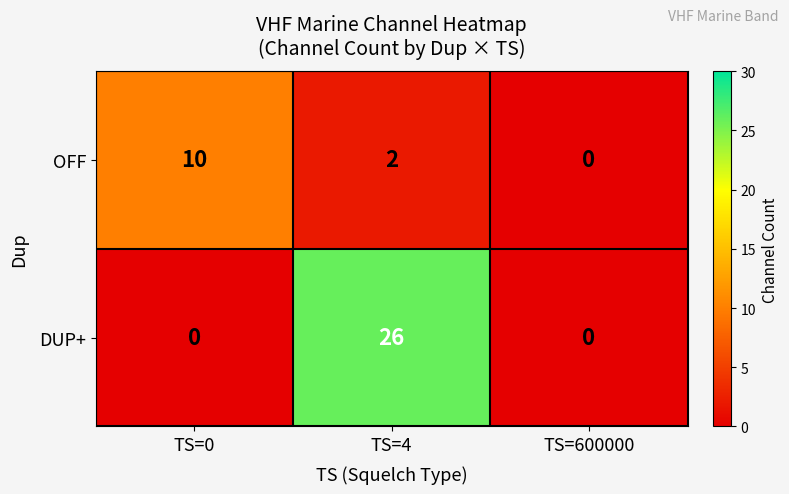

What is the maximum value for OFF?

10